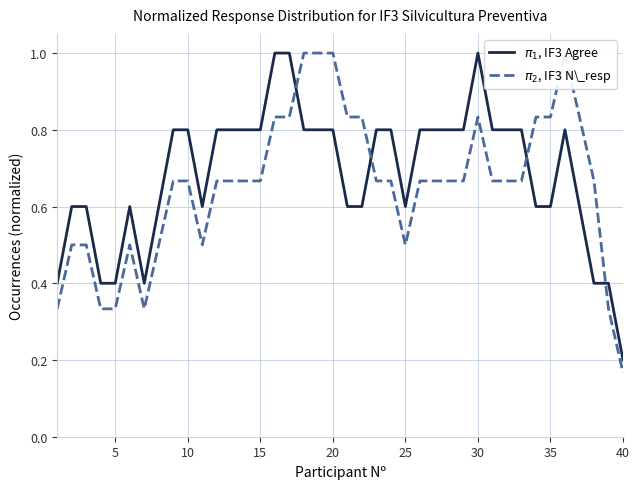

How many distinct data groups are displayed?

2